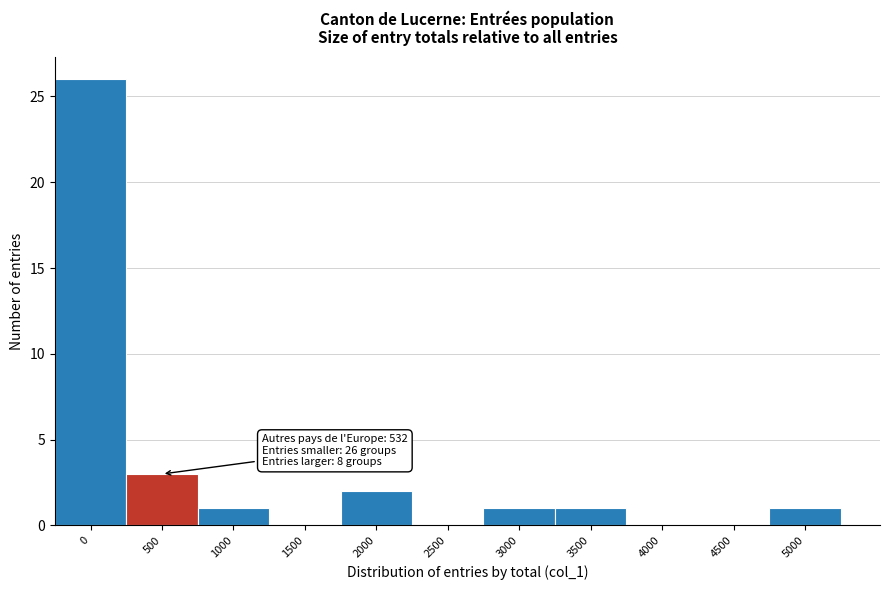

Reading left to right, what are all the values shown in this chart?

0=26	500=3	1000=1	1500=0	2000=2	2500=0	3000=1	3500=1	4000=0	4500=0	5000=1